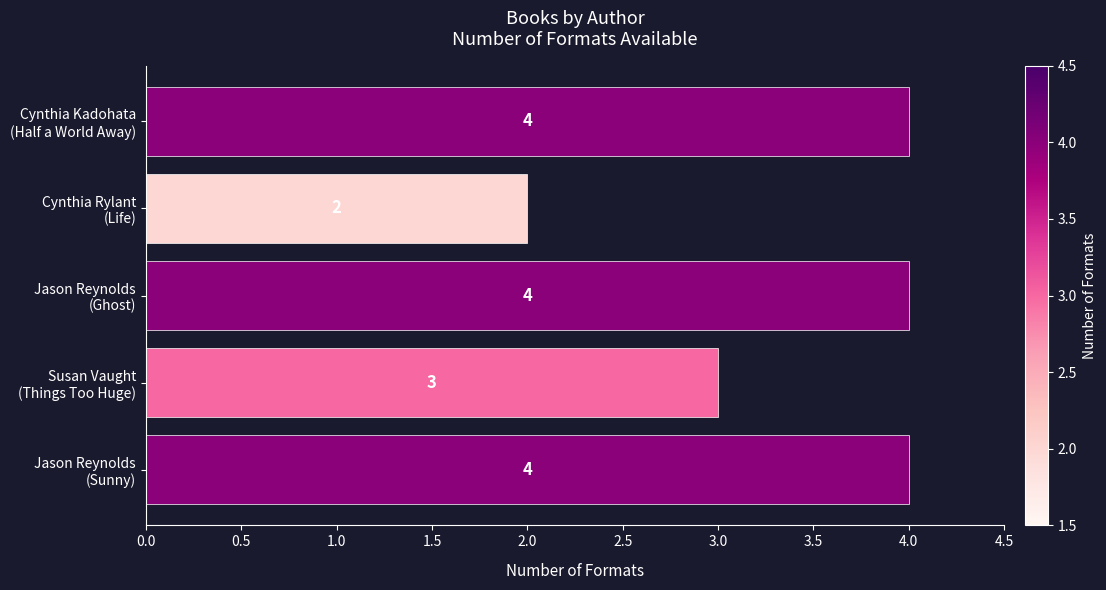

What is the greatest value displayed?

4